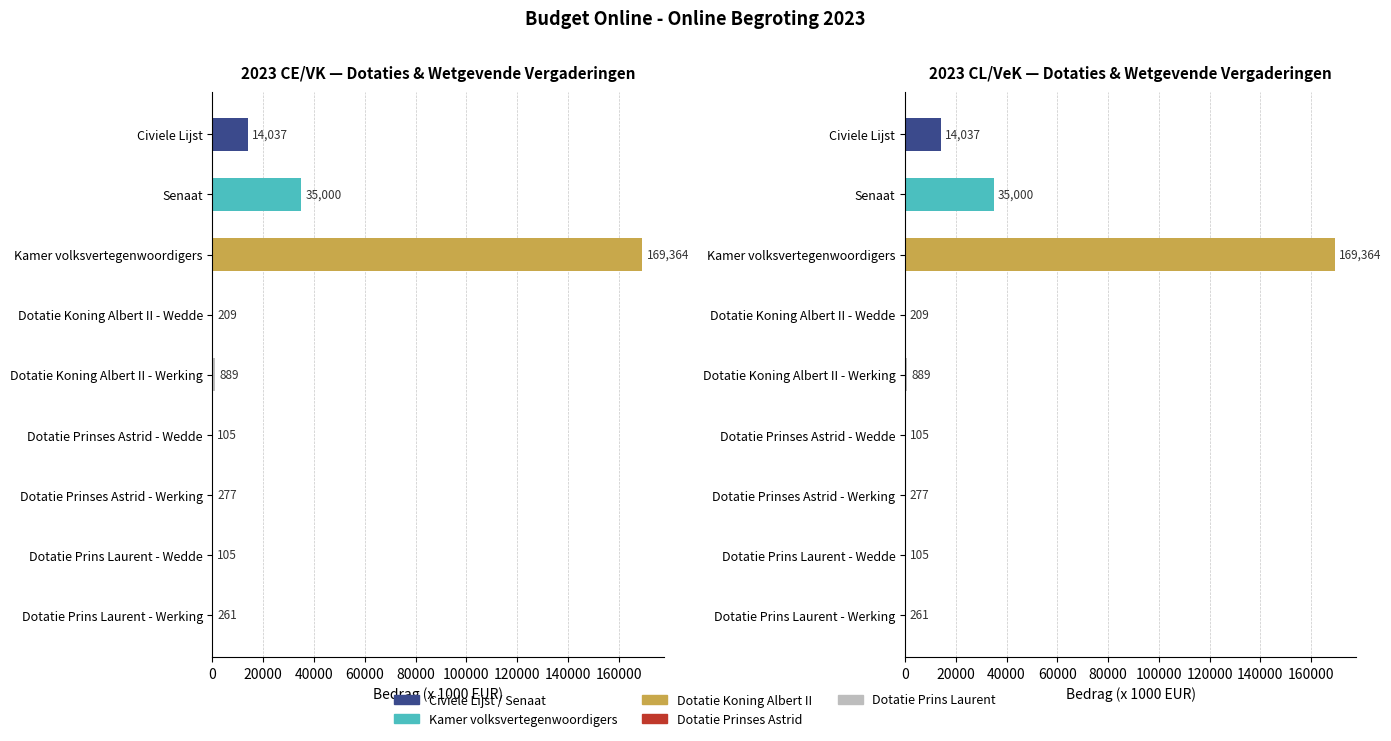

Which series changed the most between Dotatie Koning Albert II - Wedde and Dotatie Prinses Astrid - Werking?

2023 CE/VK